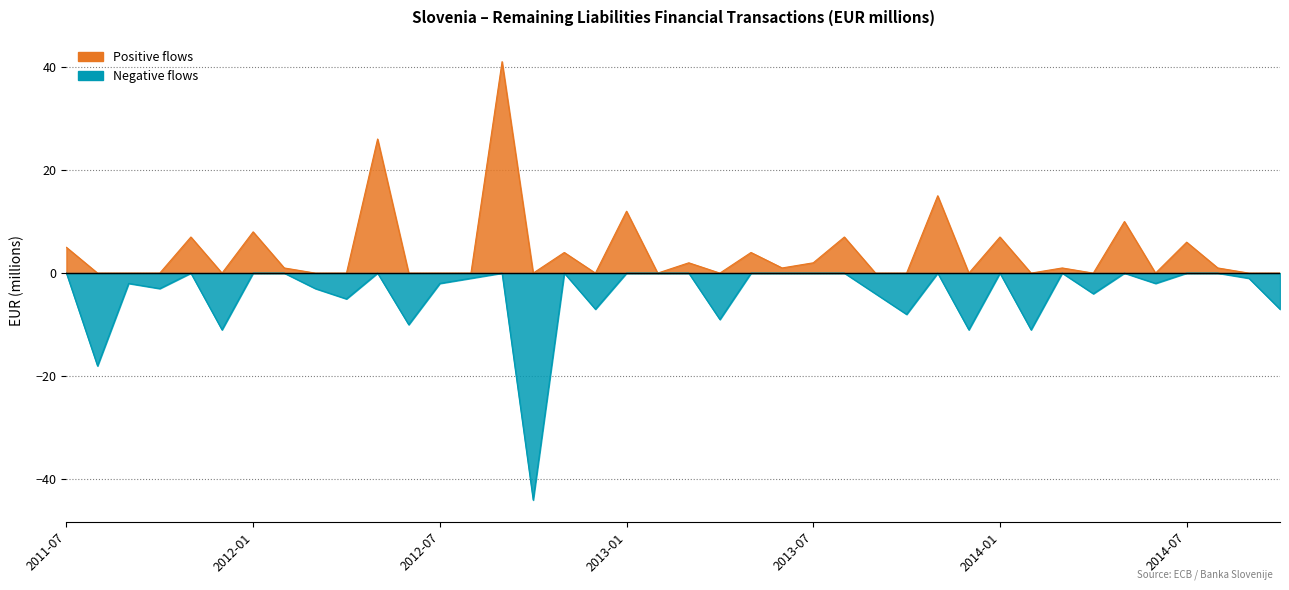

At which category is the sum across all series the highest?

2012-09